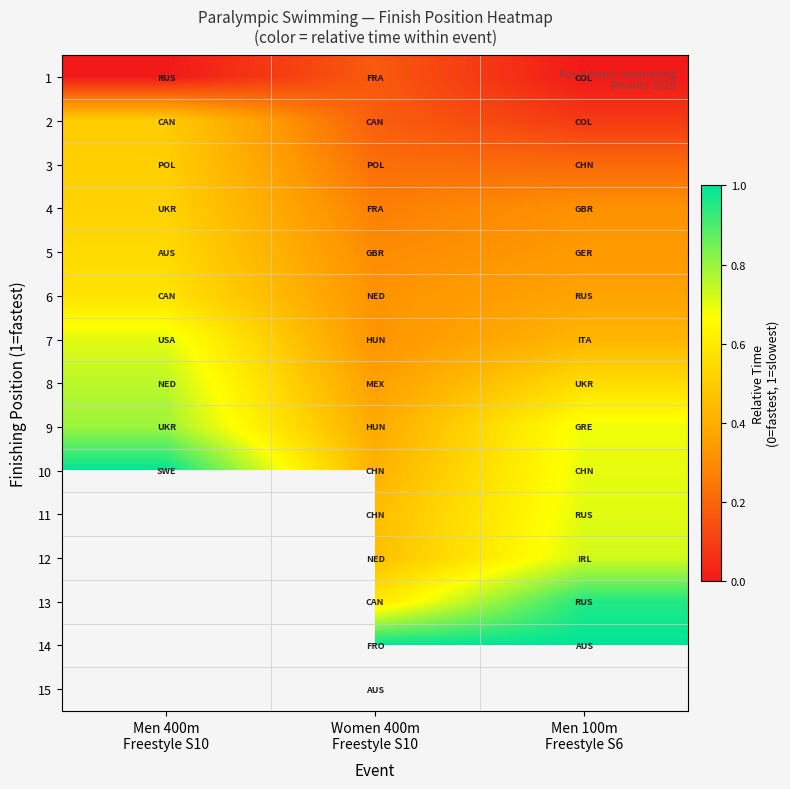

List the labels in order of 1 value, smallest first.

Men 400m Freestyle S10, Men 100m Freestyle S6, Women 400m Freestyle S10